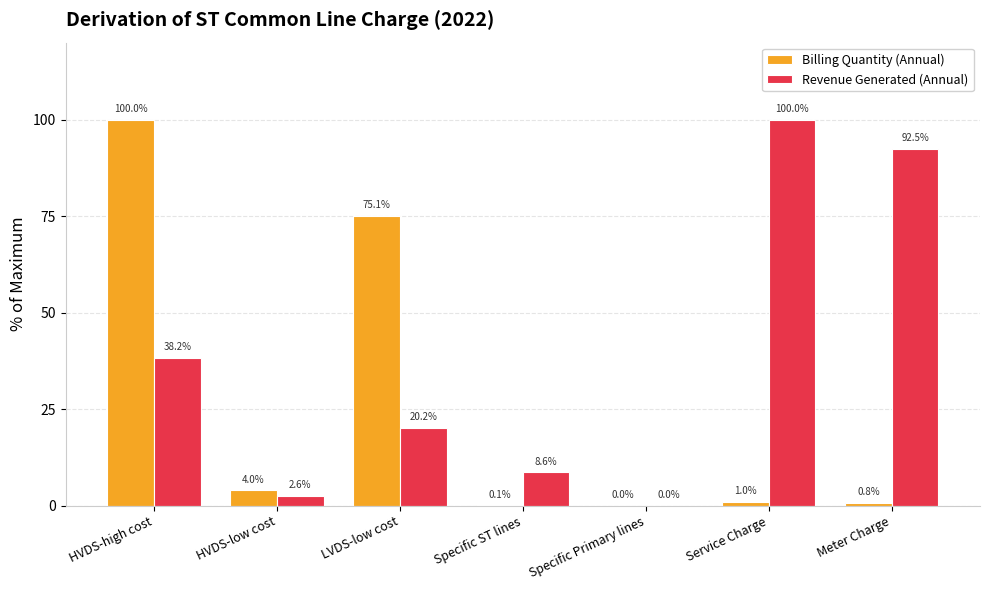

Reading left to right, list all the values displayed in this chart.

Billing Quantity (Annual): 100.0	4.0	75.1	0.1	0.0	1.0	0.8
Revenue Generated (Annual): 38.2	2.6	20.2	8.6	0.0	100.0	92.5